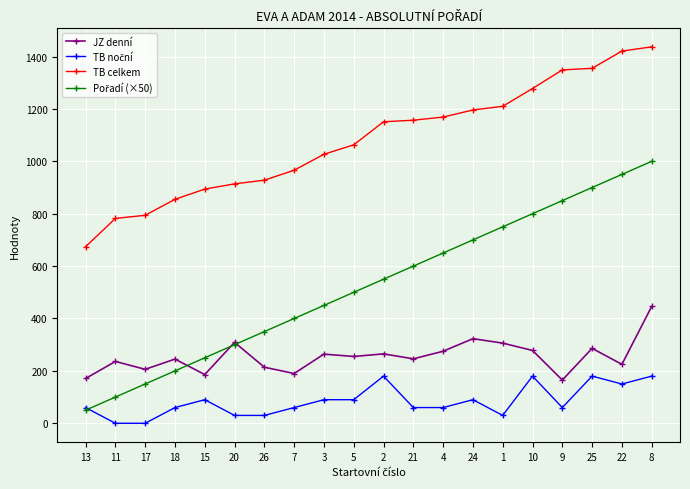

What is the maximum value shown in the chart?

1437